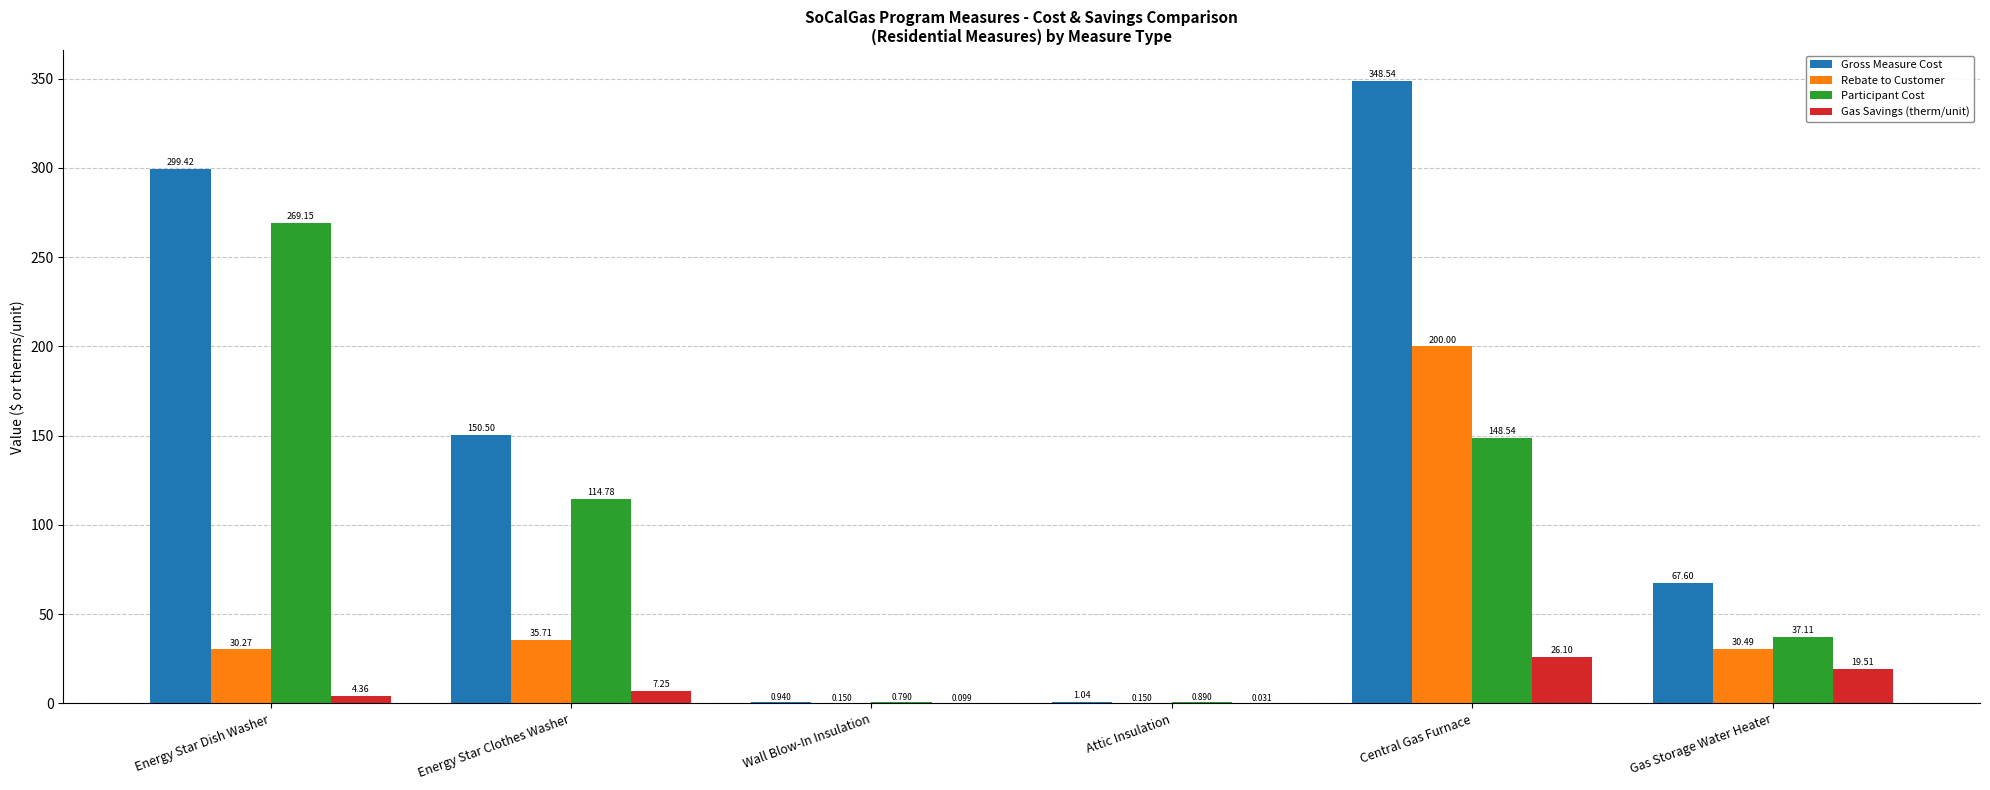

Is it true that Gas Savings (therm/unit) equals 32.1 at Gas Storage Water Heater?

False